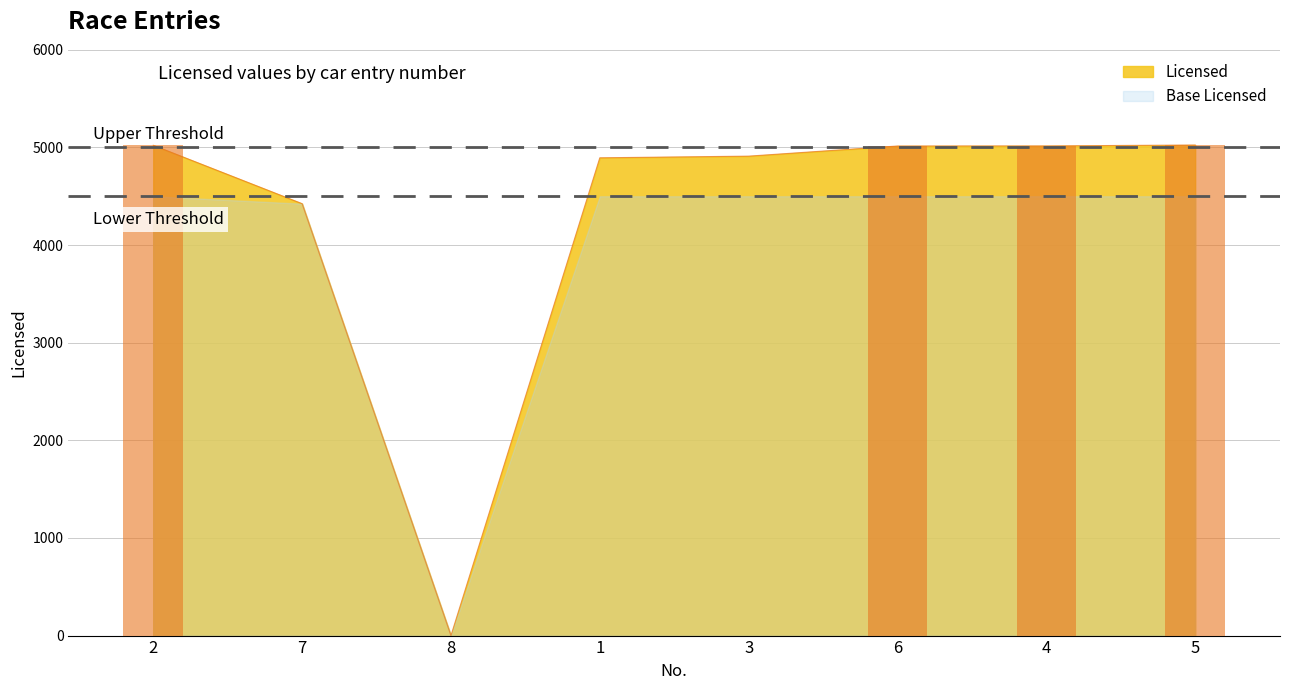

What is the label of the 4th bar from the right?

3